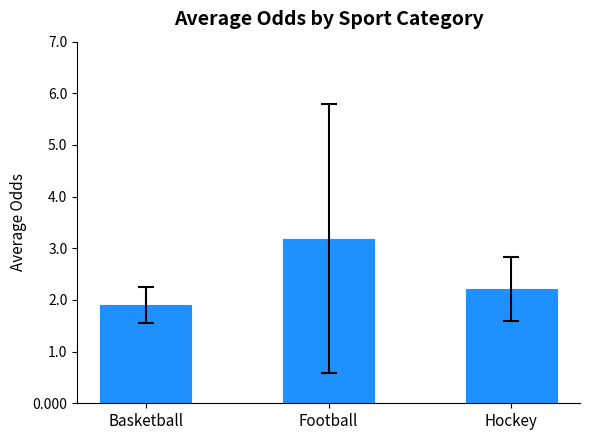

Reading left to right, transcribe all the data shown in this chart.

1.9	3.2	2.2